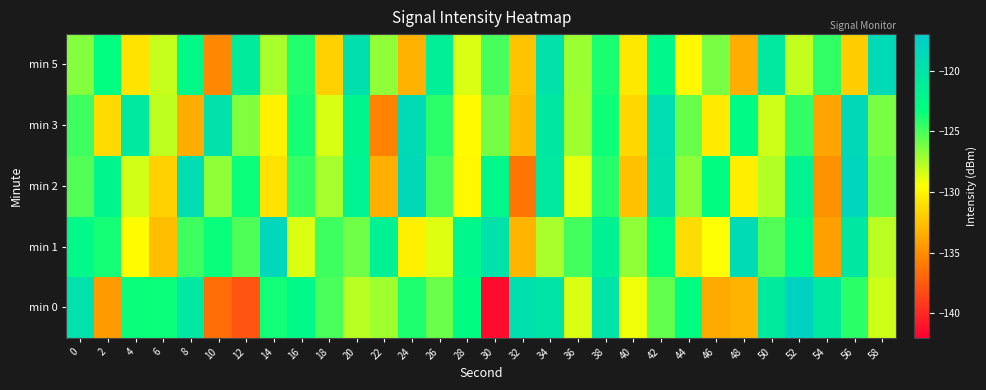

At which category does the chart reach its peak across all series?

52